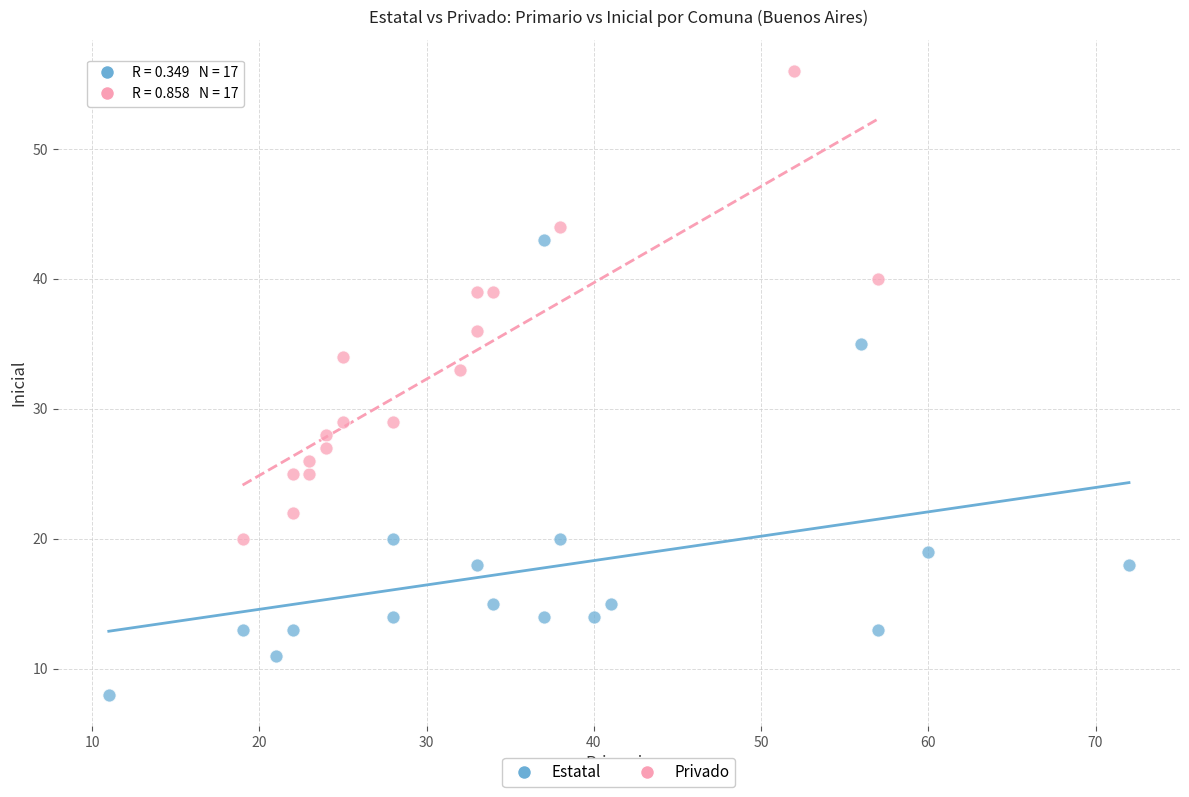

Which series has the widest spread of Y values?

Privado